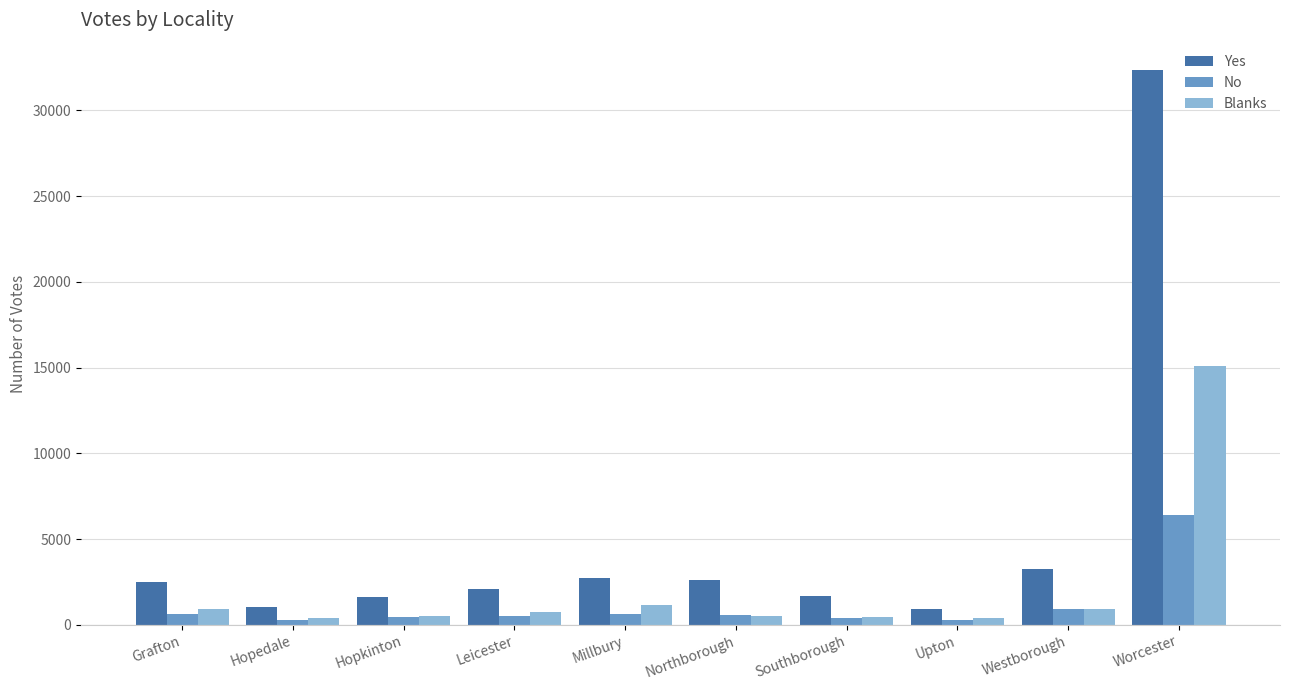

Where is Yes nearest to the value 16628?

Westborough